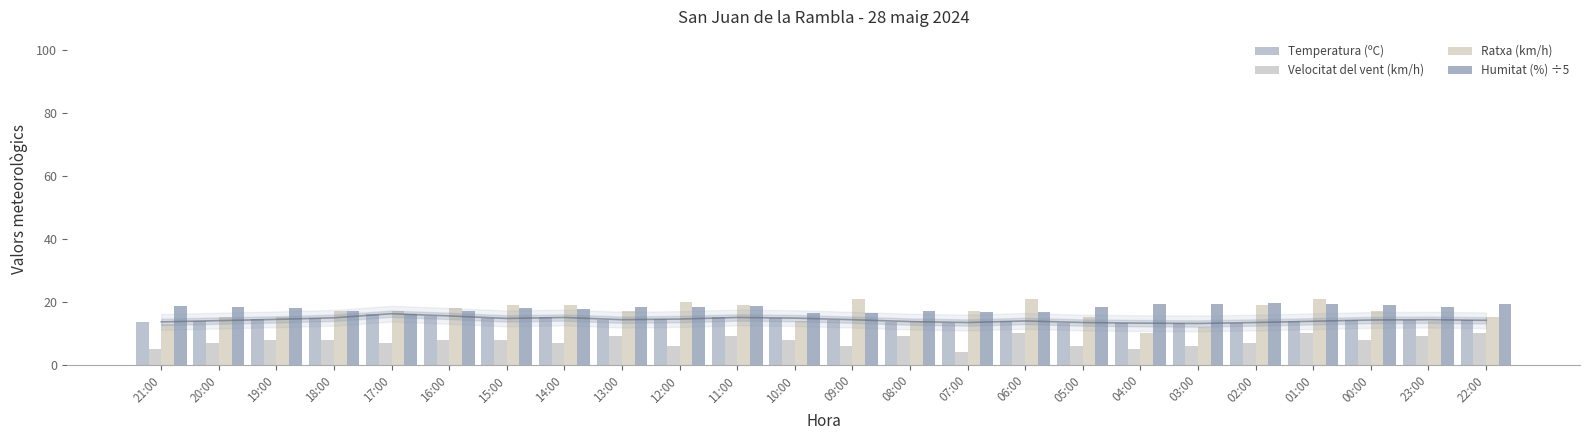

Count the Velocitat del vent (km/h) values in the range 6 to 9.

18